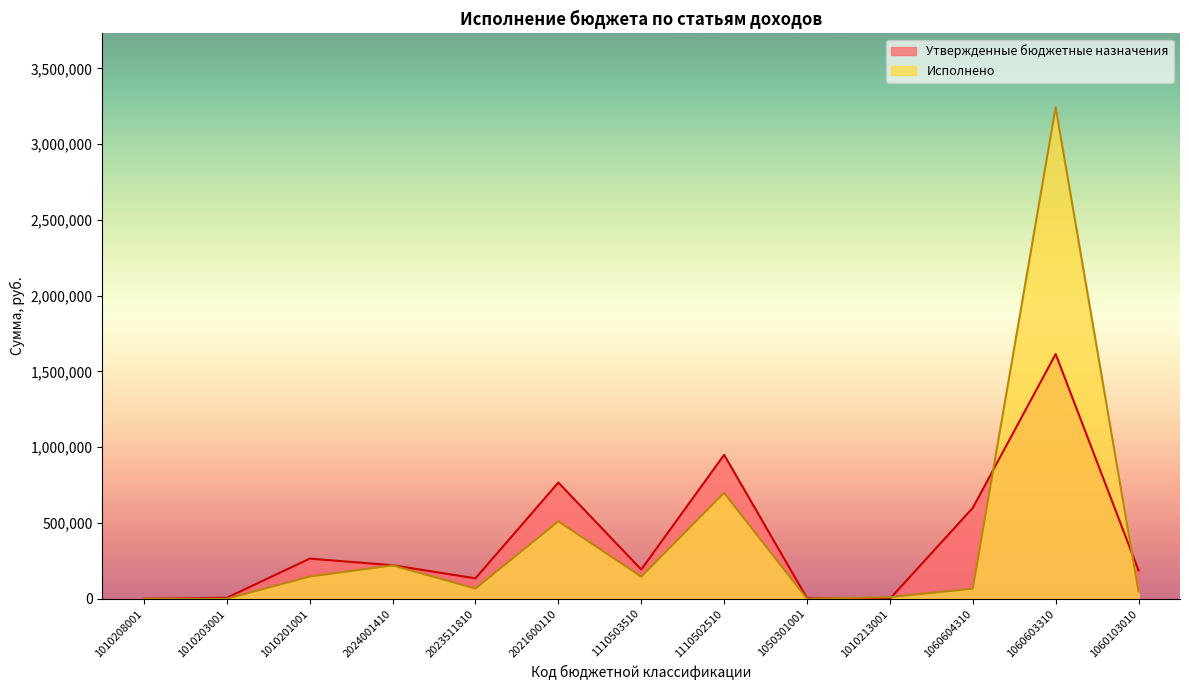

Rank the series at 1060103010 from lowest to highest value.

Исполнено, Утвержденные бюджетные назначения